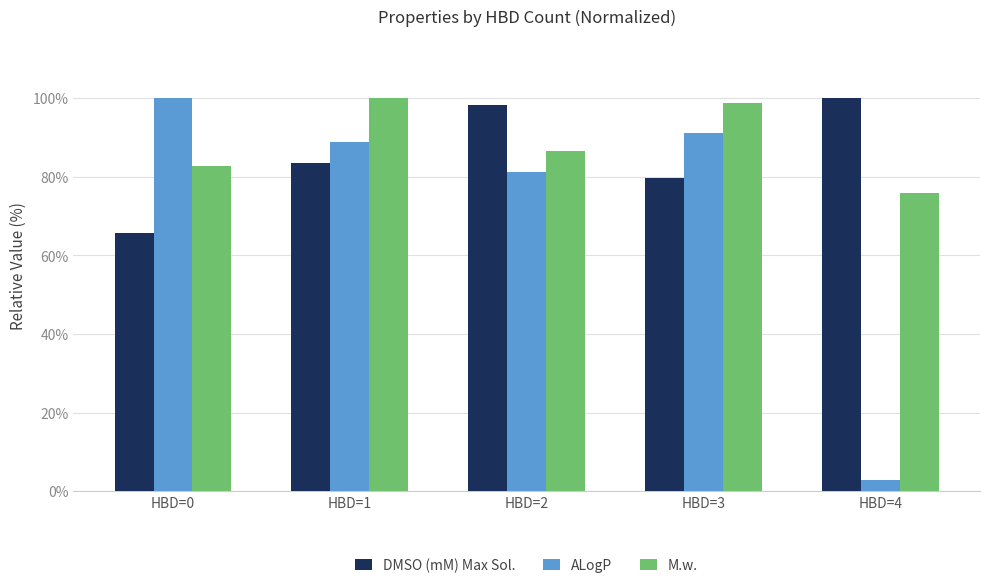

The ALogP series shows 100.0 at HBD=0. True or false?

True